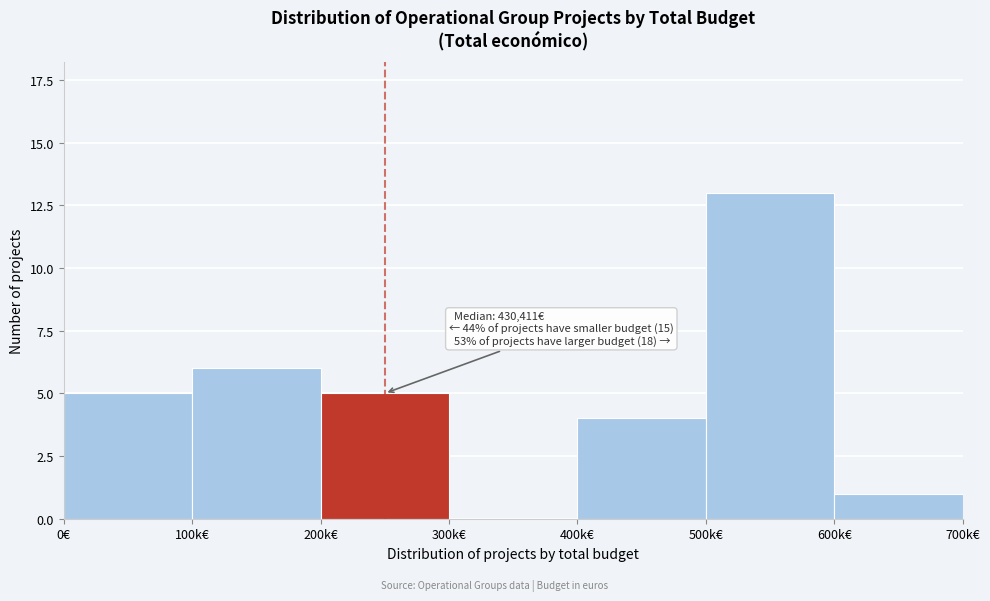

Reading left to right, what are all the values shown in this chart?

0€=5	100k€=6	200k€=5	300k€=0	400k€=4	500k€=13	600k€=1